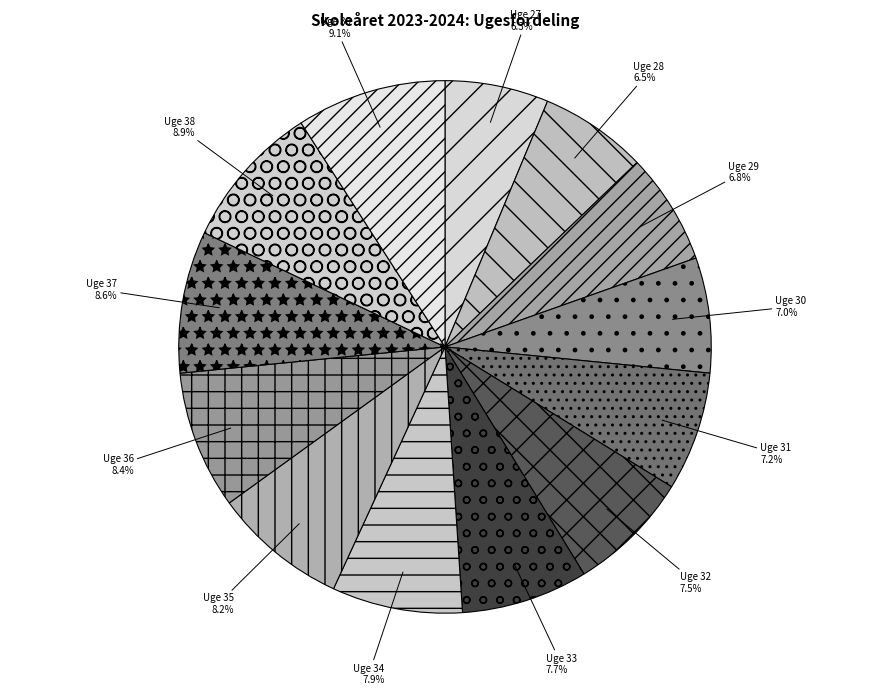

Is the sum of Uge 29 and Uge 39 greater than half?

No